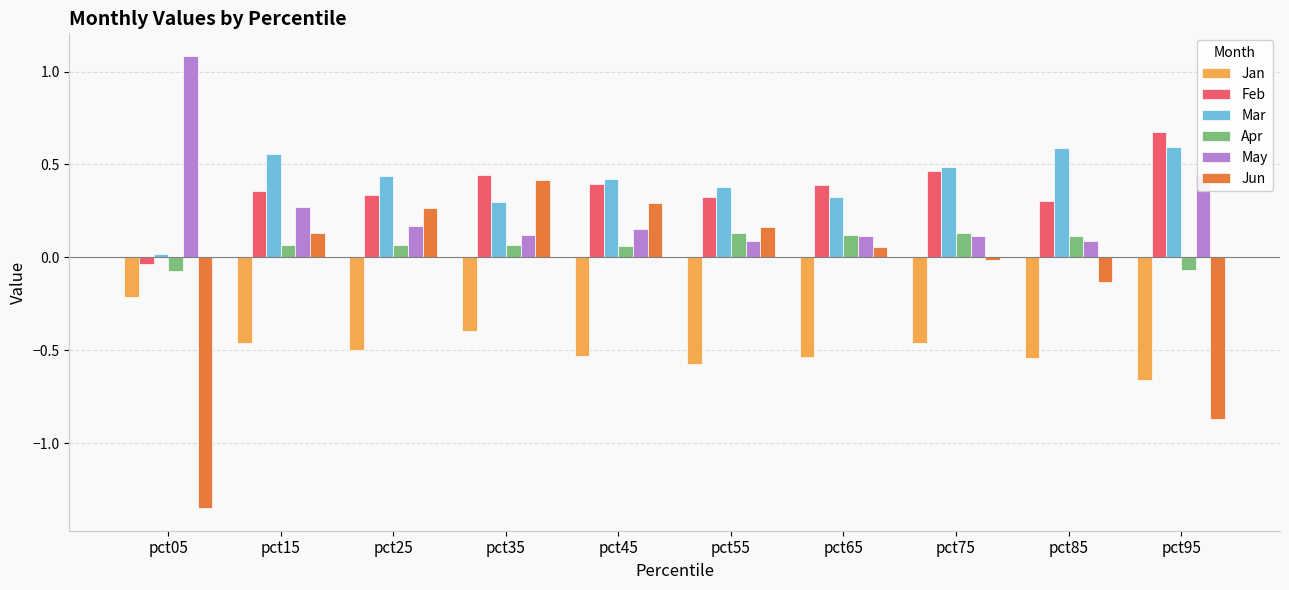

What is the total value across all series at pct45?

0.8